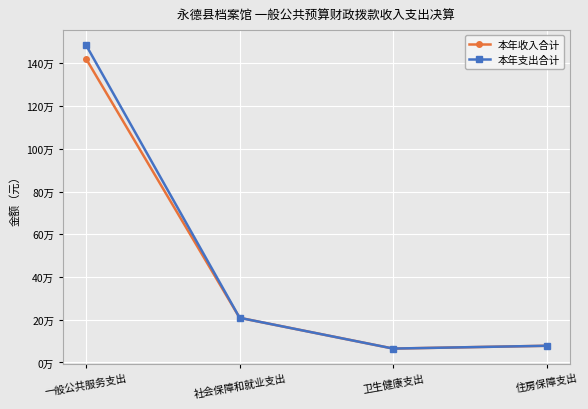

Is it true that 本年收入合计 equals 64792.1 at 卫生健康支出?

True